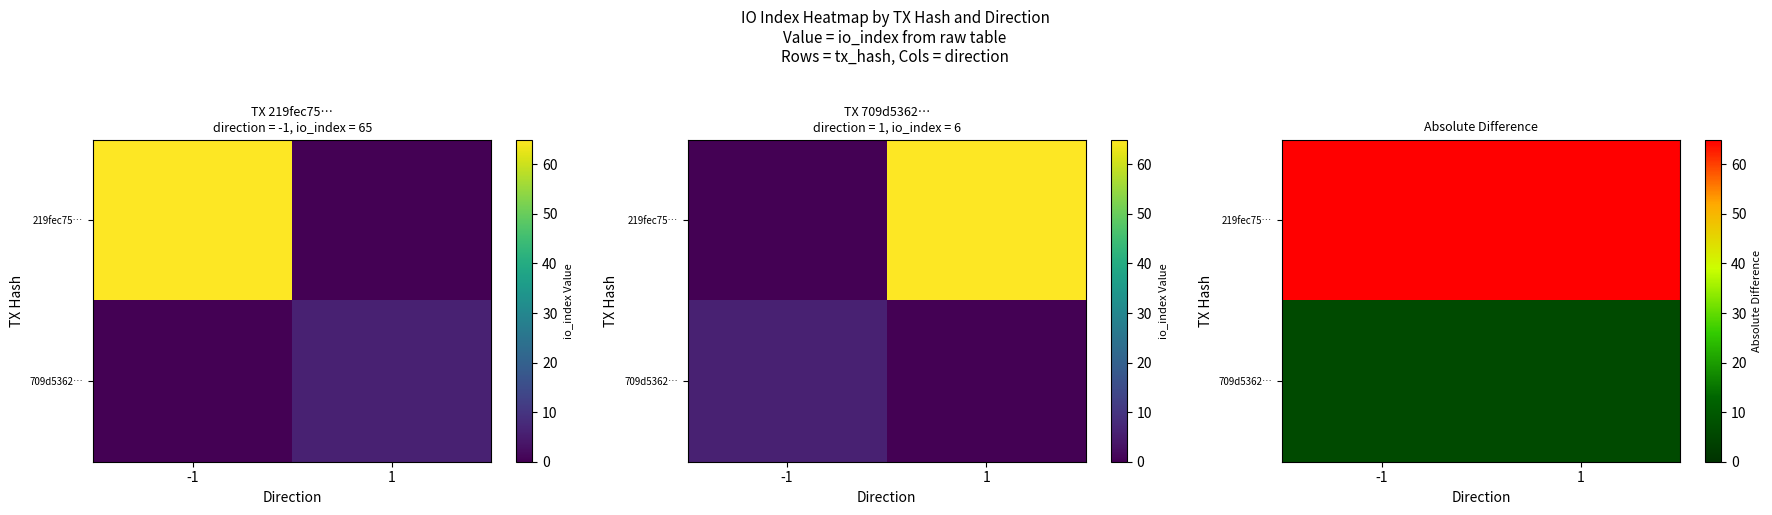

Which series has the widest spread of values?

219fec75…